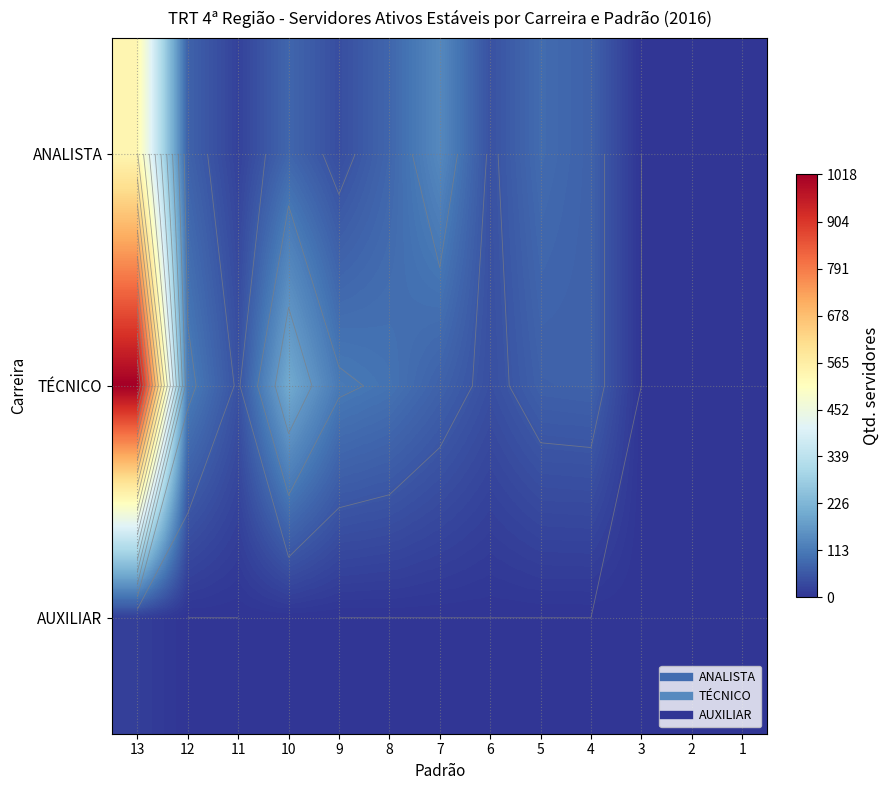

True or false: AUXILIAR has a value of 11 at 7.

False